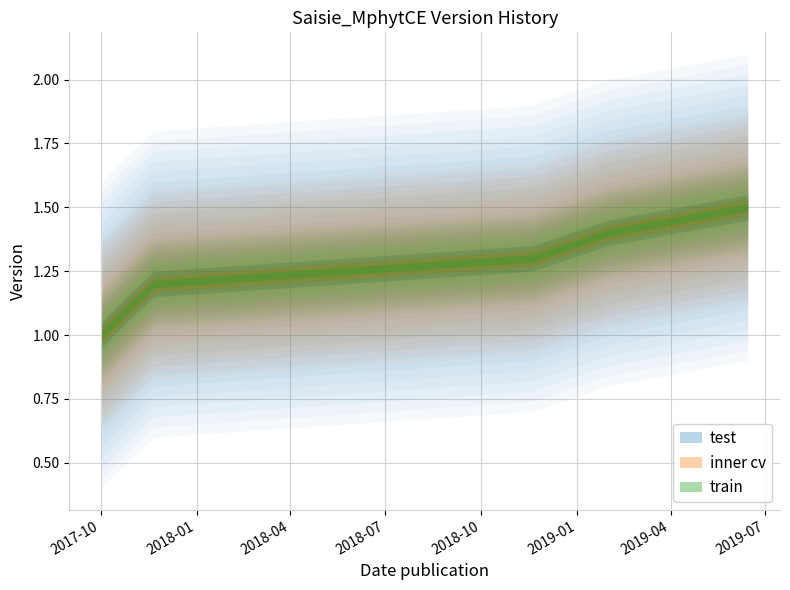

True or false: there are more than 0 points higher than both neighbors.

False